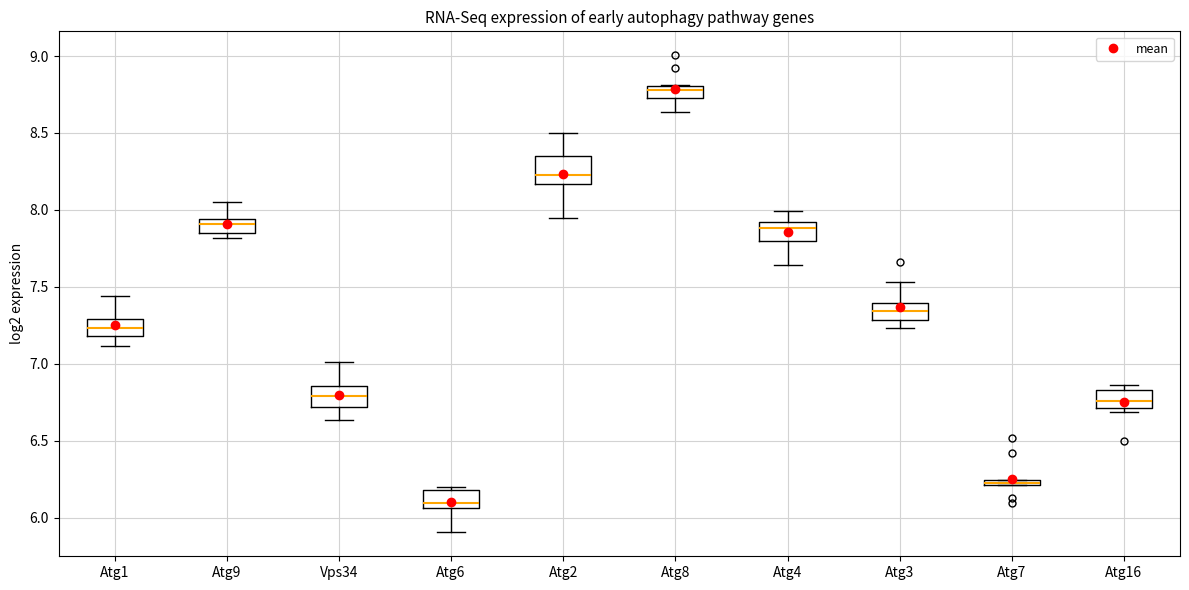

Where does the lower whisker of the box for Atg3 end on the y-axis? The values are not printed on the chart, so give them approximately, as read against the axis.

7.25